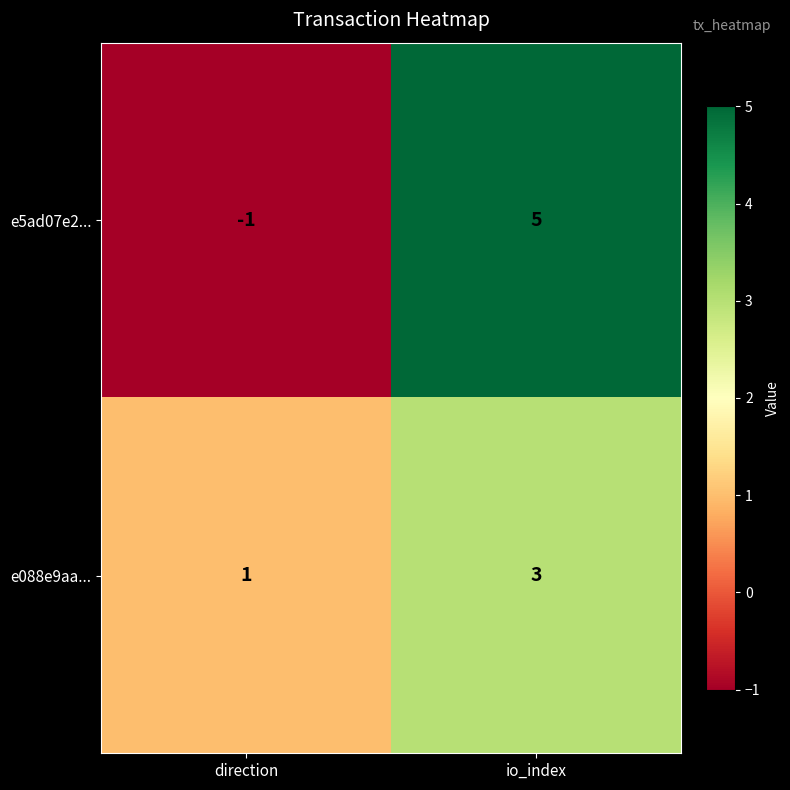

What is the sum of all e088e9aa... values?

4